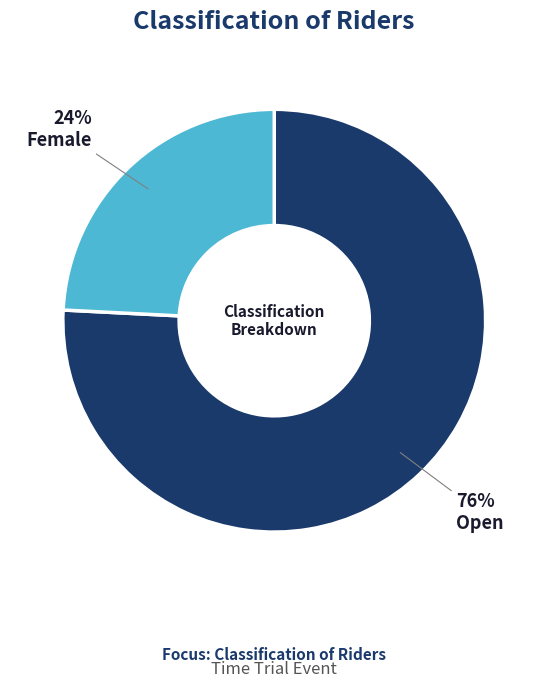

To the nearest percent, what is the difference between the largest and smallest slice percentages?

52%